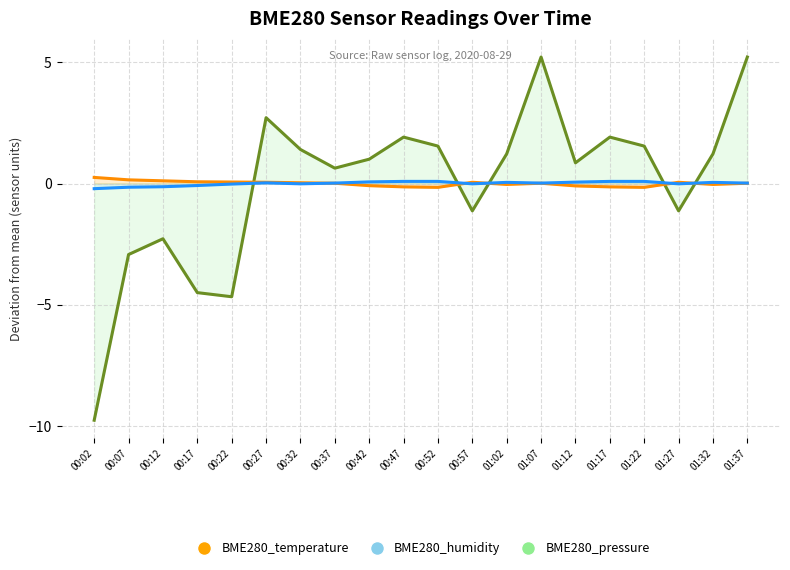

Reading left to right, extract all data points from this chart.

BME280_pressure: -9.8	-2.9	-2.3	-4.5	-4.7	2.7	1.4	0.6	1.0	1.9	1.5	-1.1	1.2	5.2	0.9	1.9	1.5	-1.1	1.2	5.2
BME280_temperature: 0.3	0.2	0.1	0.1	0.1	0.1	0.0	0.0	-0.1	-0.1	-0.2	0.1	-0.0	0.0	-0.1	-0.1	-0.2	0.1	-0.0	0.0
BME280_humidity: -0.2	-0.2	-0.1	-0.1	-0.0	0.0	-0.0	0.0	0.1	0.1	0.1	-0.0	0.0	0.0	0.1	0.1	0.1	-0.0	0.0	0.0